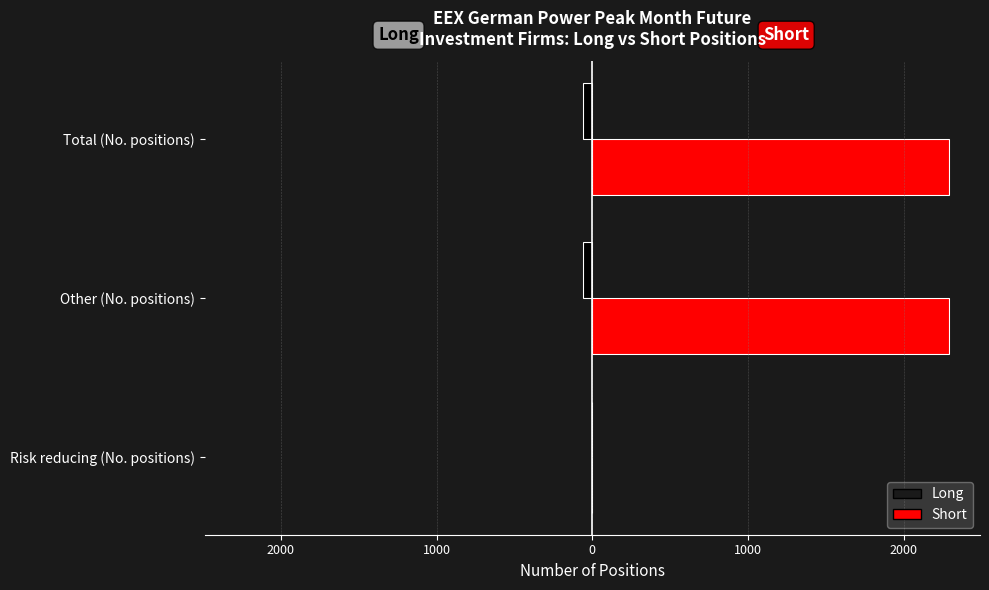

What is the value of the Short bar at the 3rd from the left?

2289